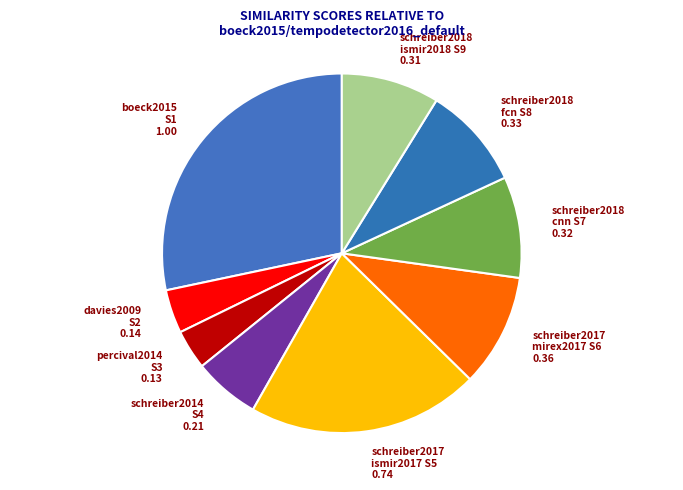

True or false: schreiber2017 mirex2017 S6 0.36 accounts for 10% of the total.

True